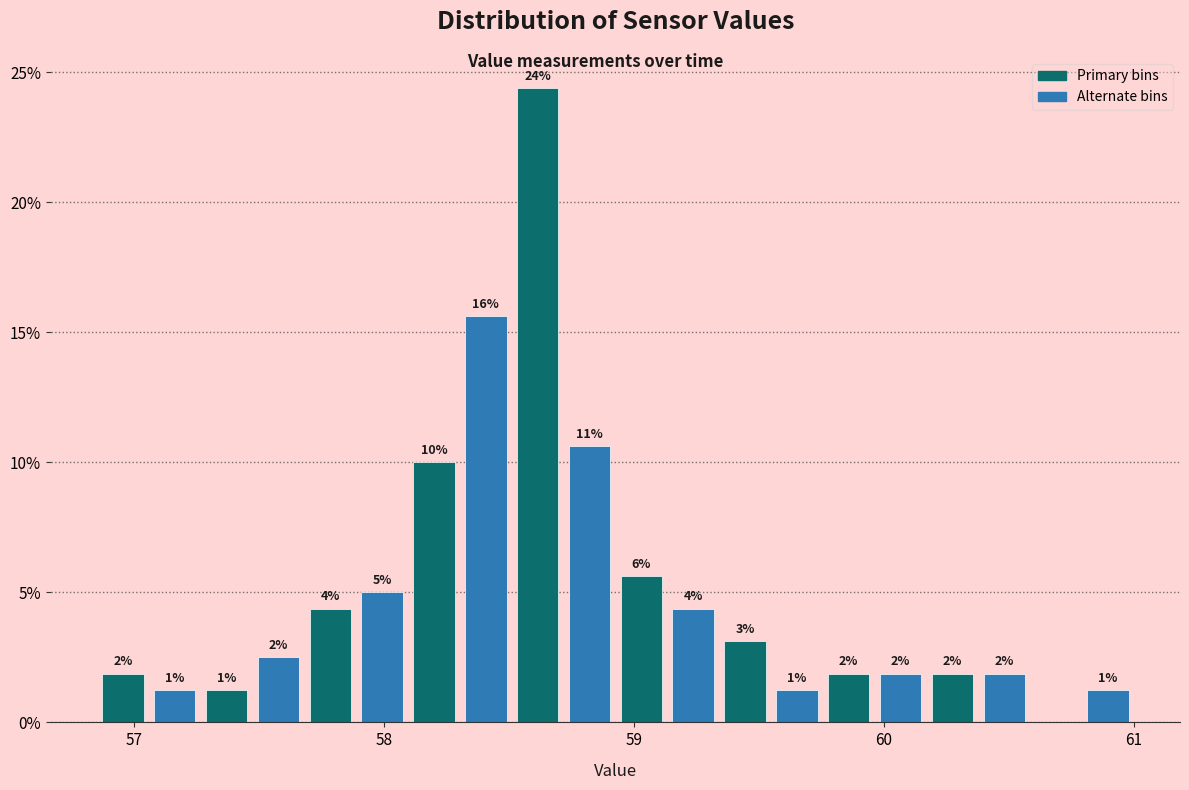

Around what value on the x-axis is the tallest bar? Give the approximate position of its centre, as read against the axis.

58.6